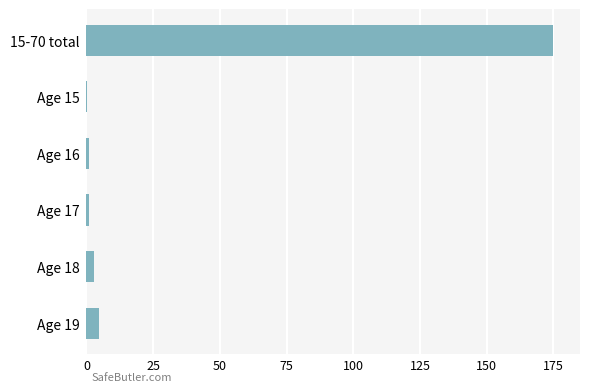

What is the sum of all values?

184.5